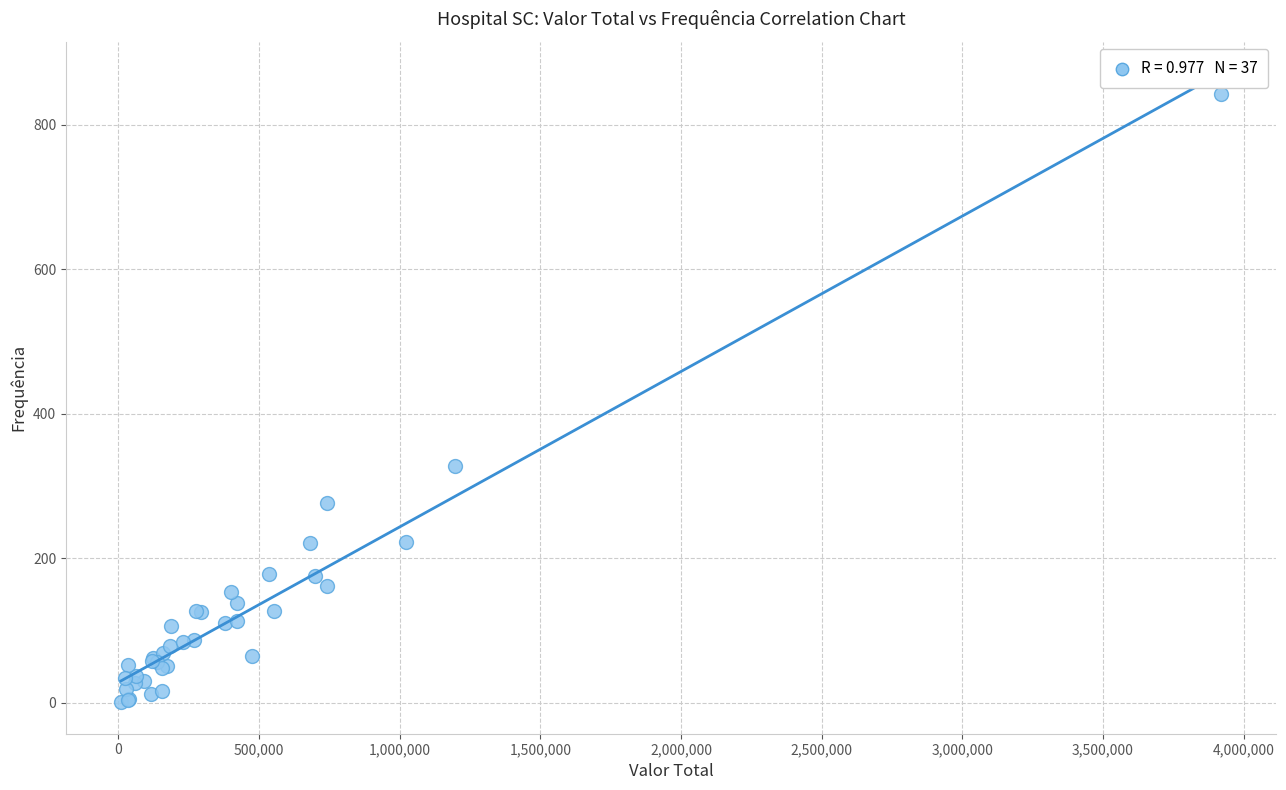

What Y value in the scatter plot is closest to 422?

328